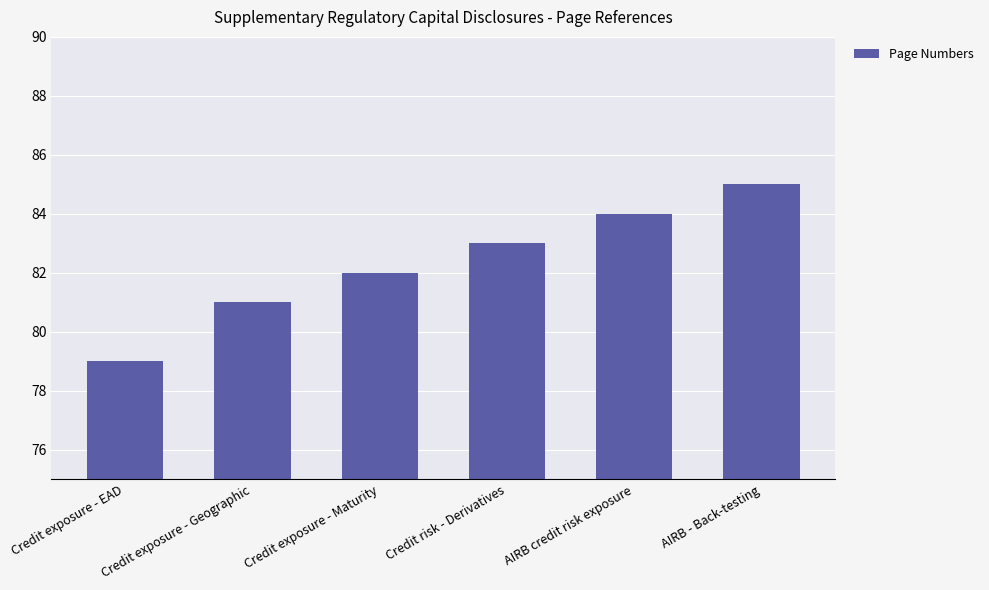

Reading left to right, extract all data points from this chart.

Credit exposure - EAD=79	Credit exposure - Geographic=81	Credit exposure - Maturity=82	Credit risk - Derivatives=83	AIRB credit risk exposure=84	AIRB - Back-testing=85